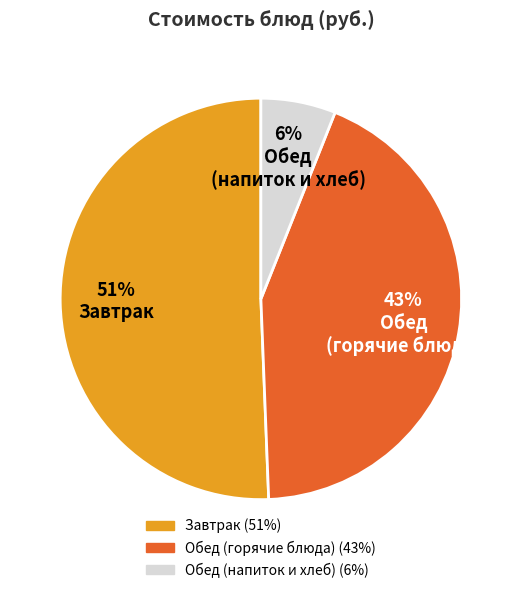

To the nearest percent, what is the average slice percentage?

33%